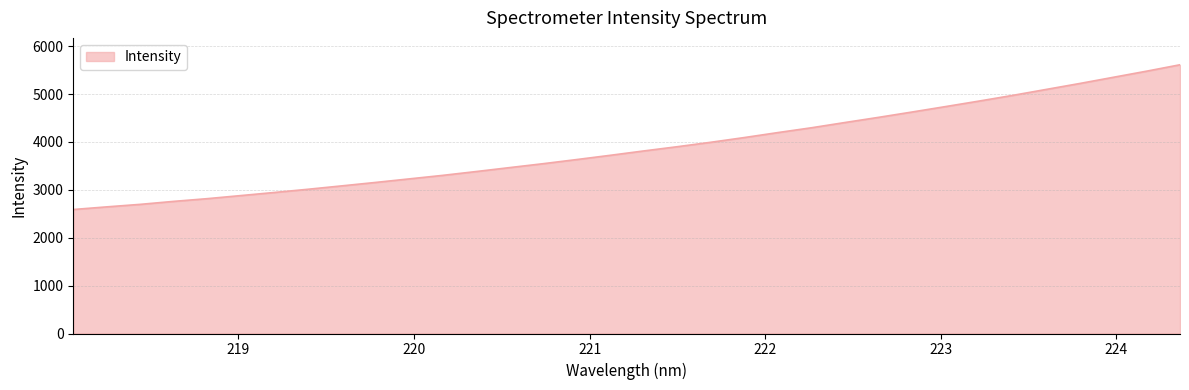

Does the chart have visible grid lines?

Yes